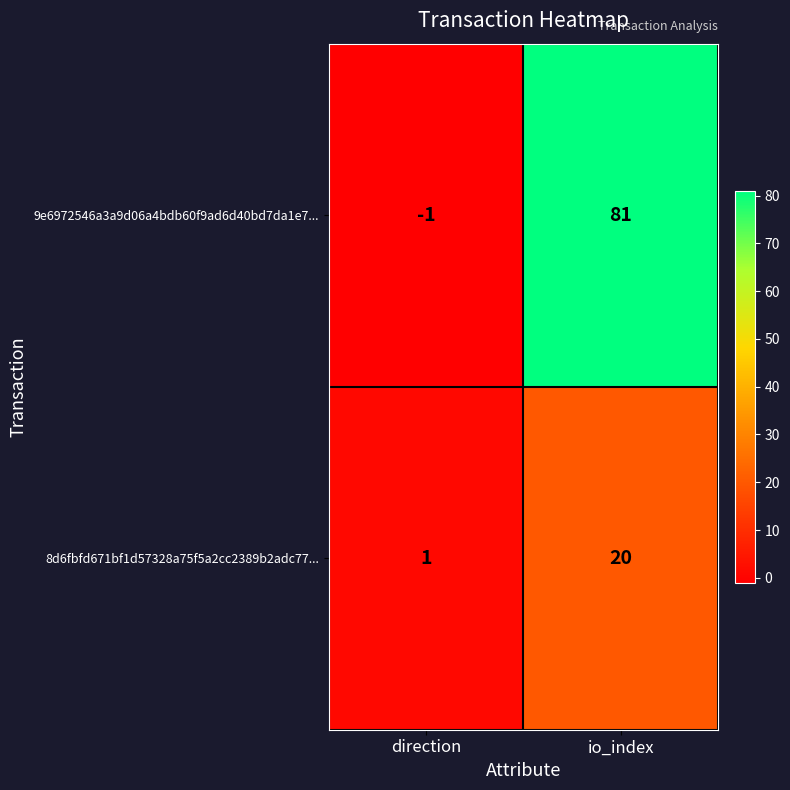

The 8d6fbfd671bf1d57328a75f5a2cc2389b2adc77... series shows 20 at io_index. True or false?

True